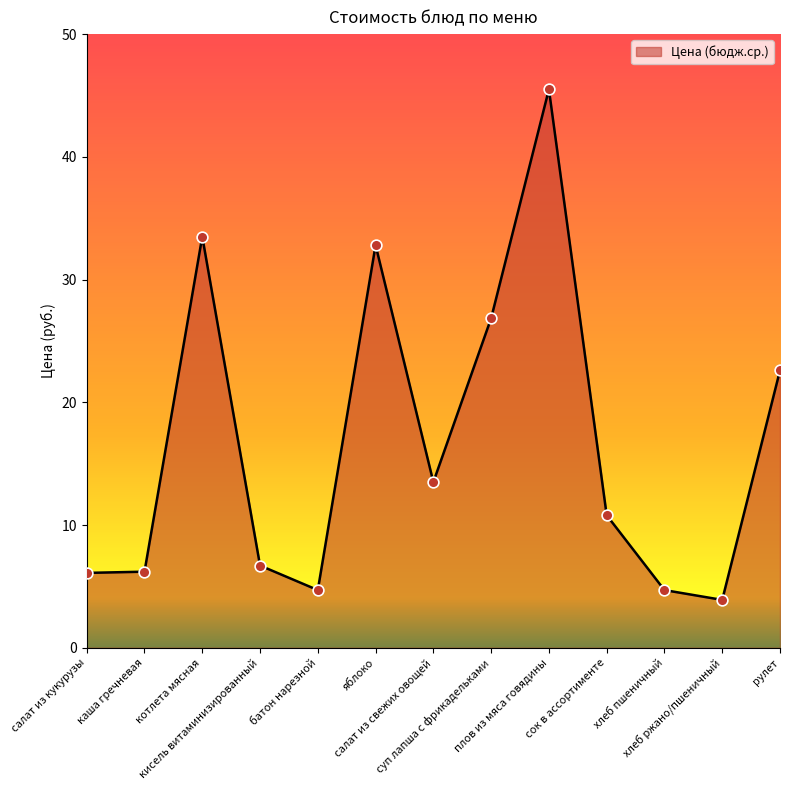

Which has a higher value, салат из кукурузы or плов из мяса говядины?

плов из мяса говядины